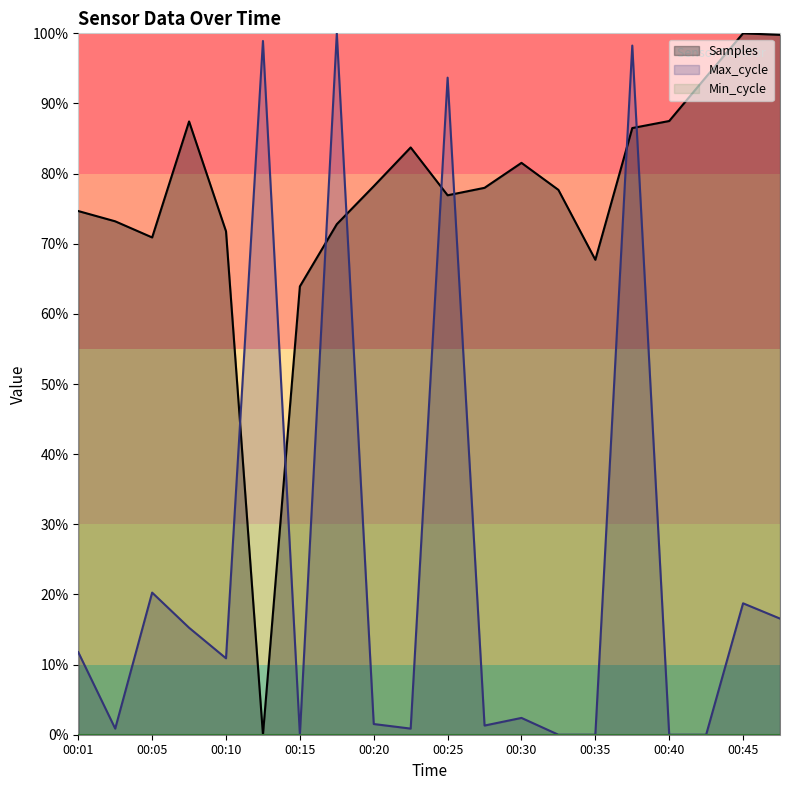

How many interior local valleys does the Max_cycle series have?

5